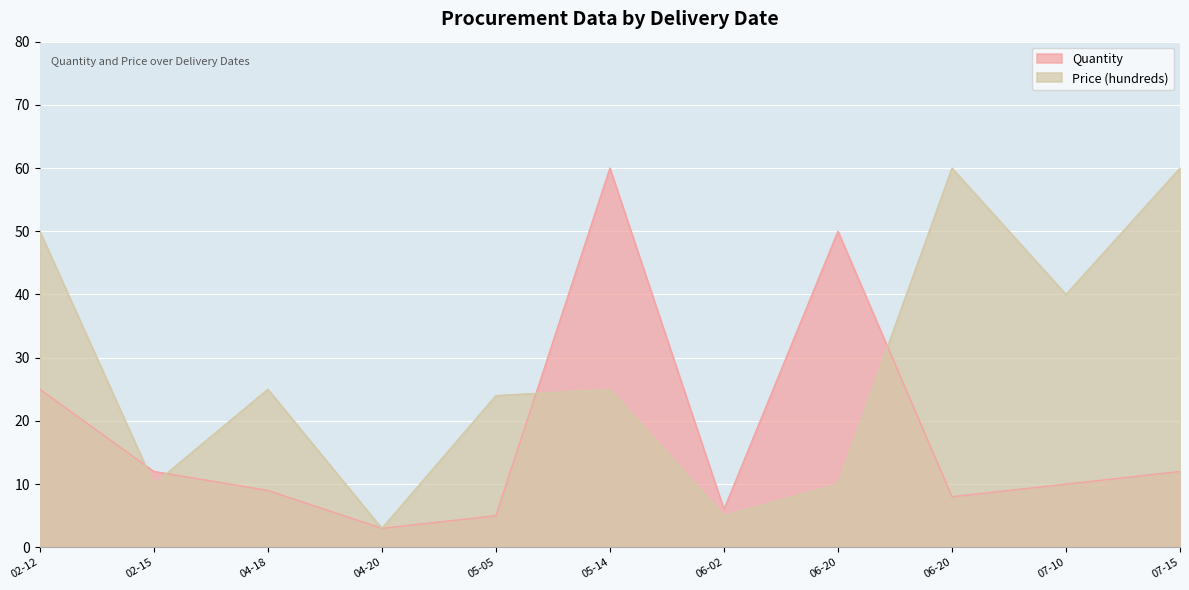

What are all the series names shown in the legend?

Quantity, Price (hundreds)